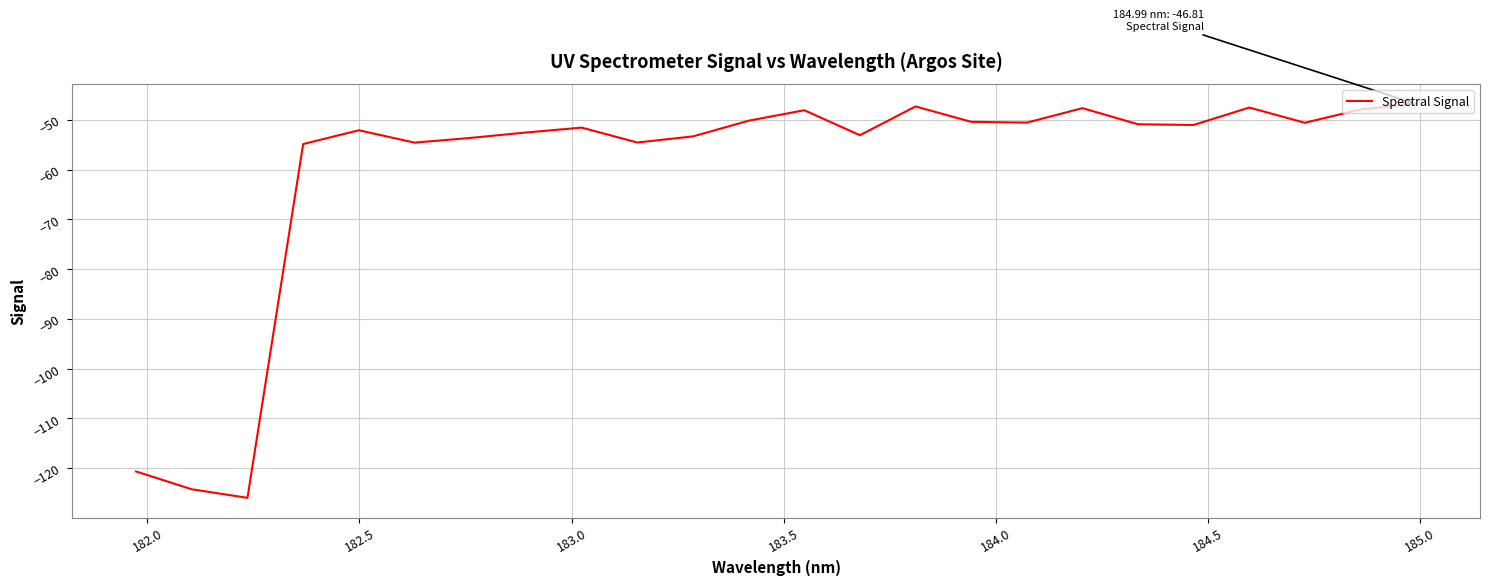

What is the difference between the maximum and minimum values?

79.1